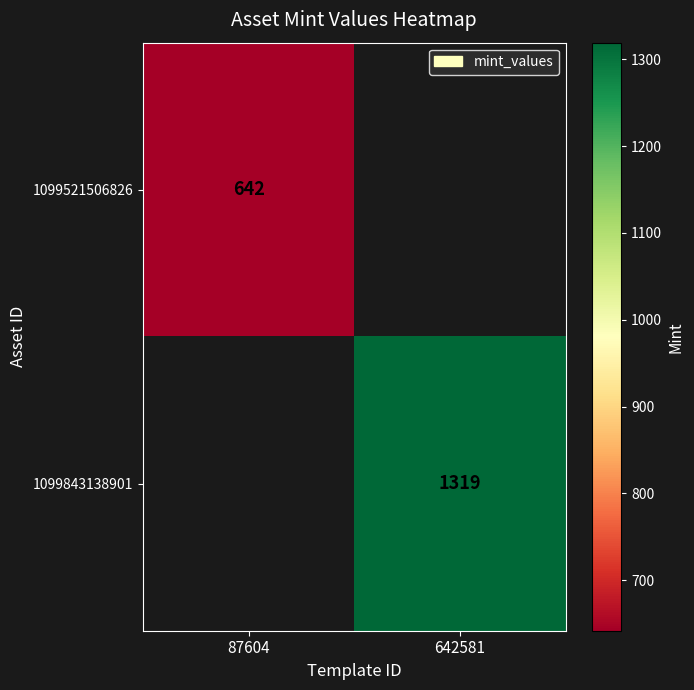

Is it true that 1099843138901 equals 1319 at 642581?

True